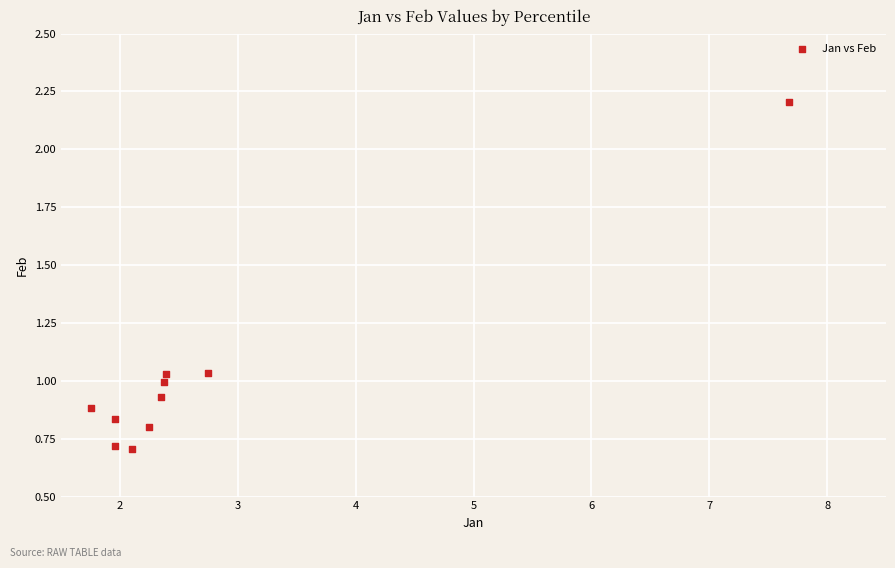

What is the range of X values (max minus min)?

5.9